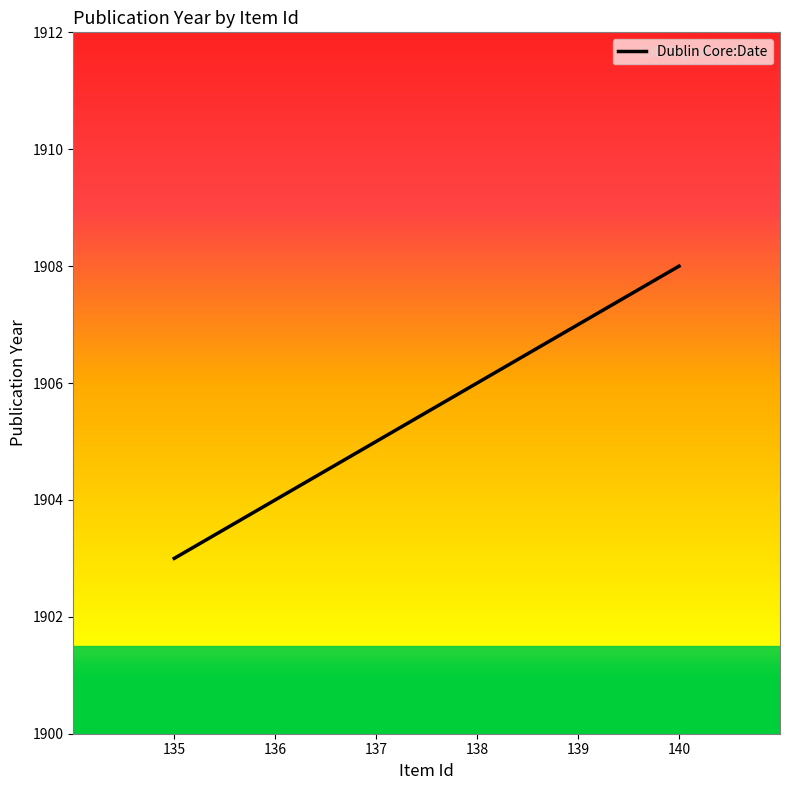

Is it true that the value at 136 is 1904?

True